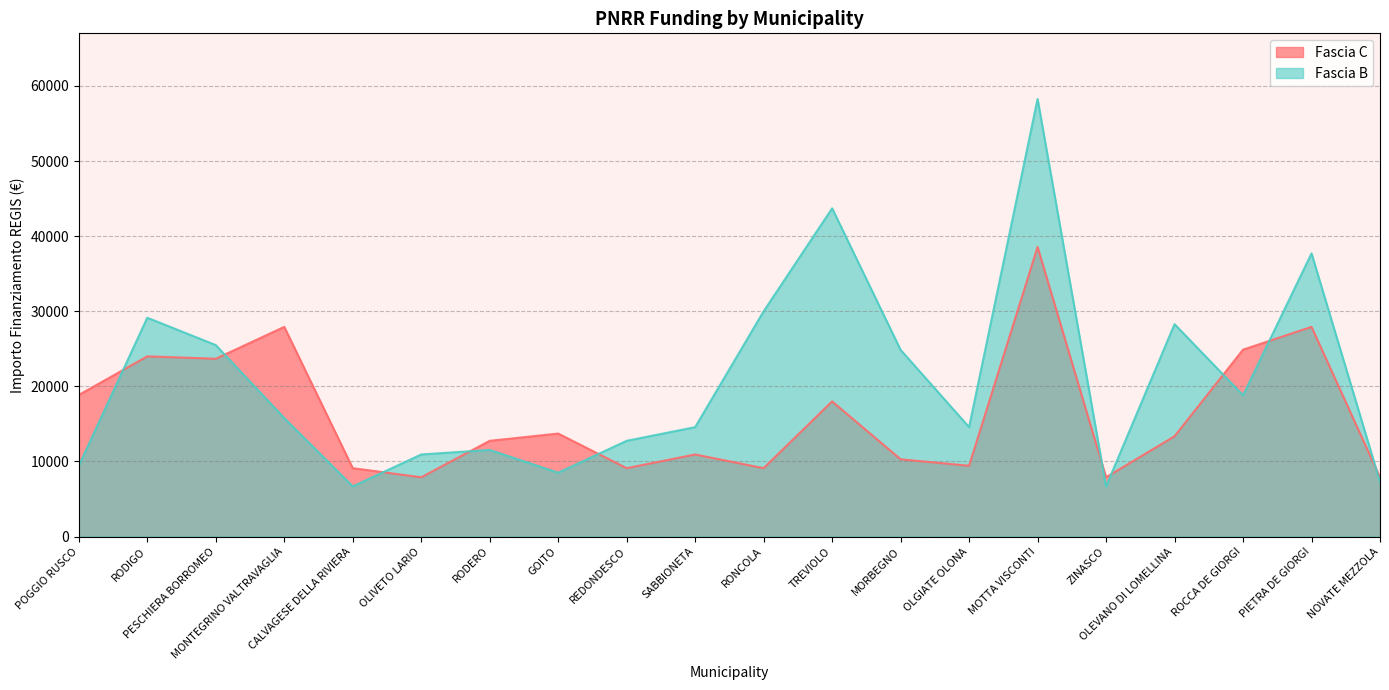

How many values in the Fascia C series exceed 13354?

9